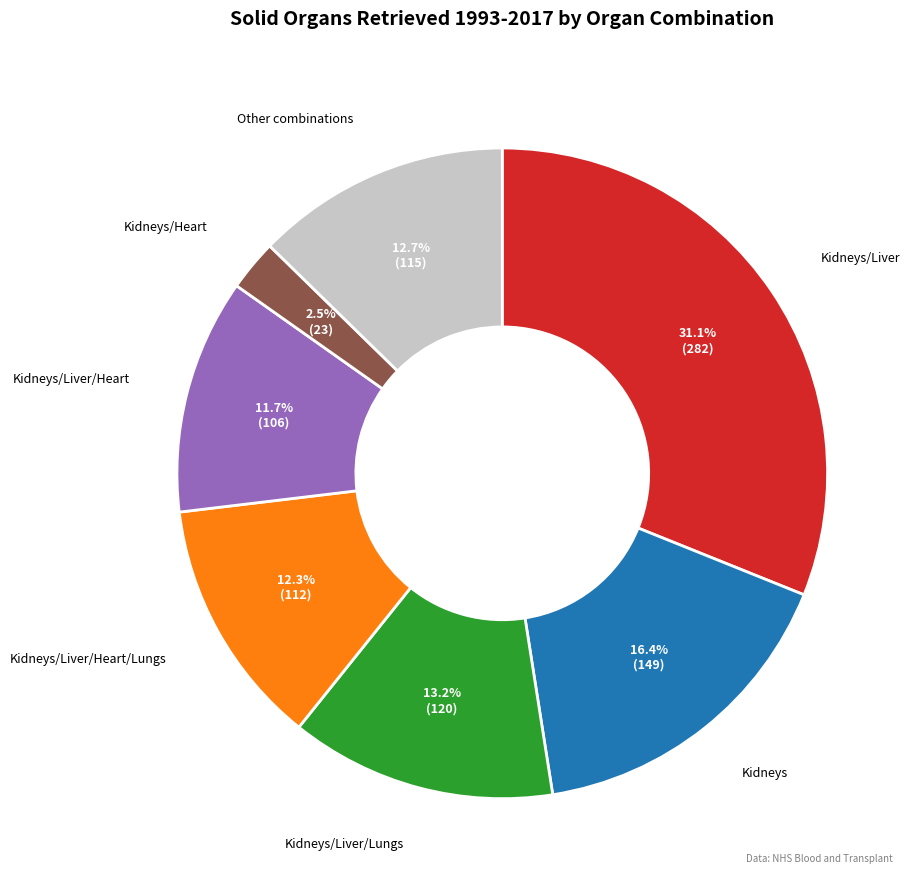

Does Kidneys/Liver/Heart account for over 50% of the chart?

No